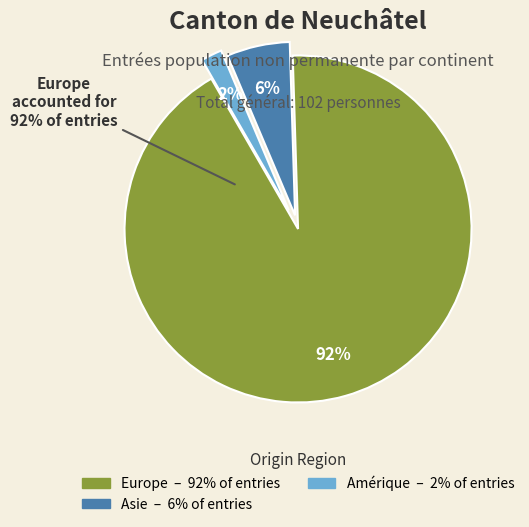

Is Europe the majority of the pie?

Yes